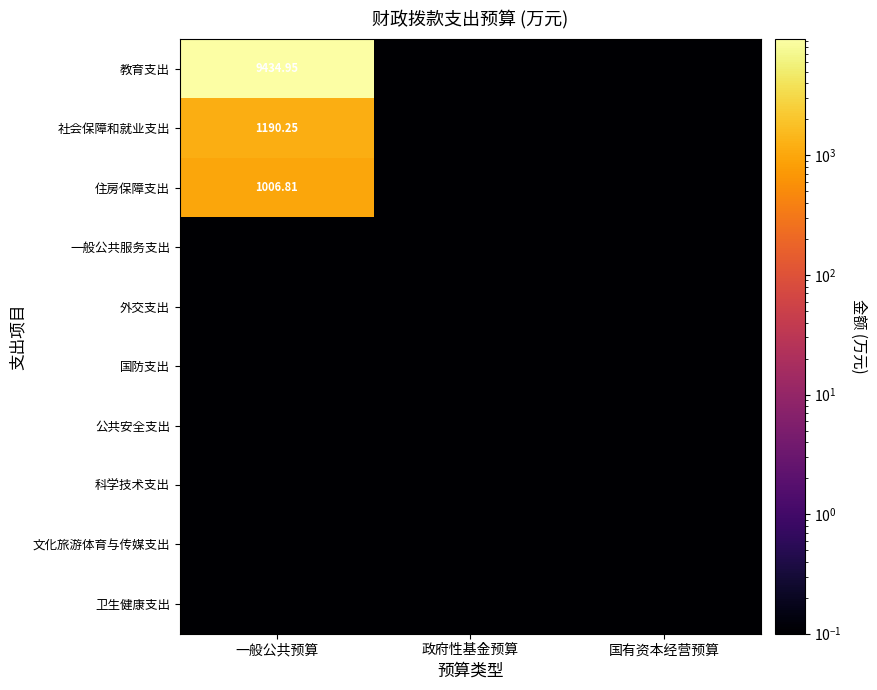

Rank the series by their maximum value, from highest to lowest.

教育支出, 社会保障和就业支出, 住房保障支出, 一般公共服务支出, 外交支出, 国防支出, 公共安全支出, 科学技术支出, 文化旅游体育与传媒支出, 卫生健康支出